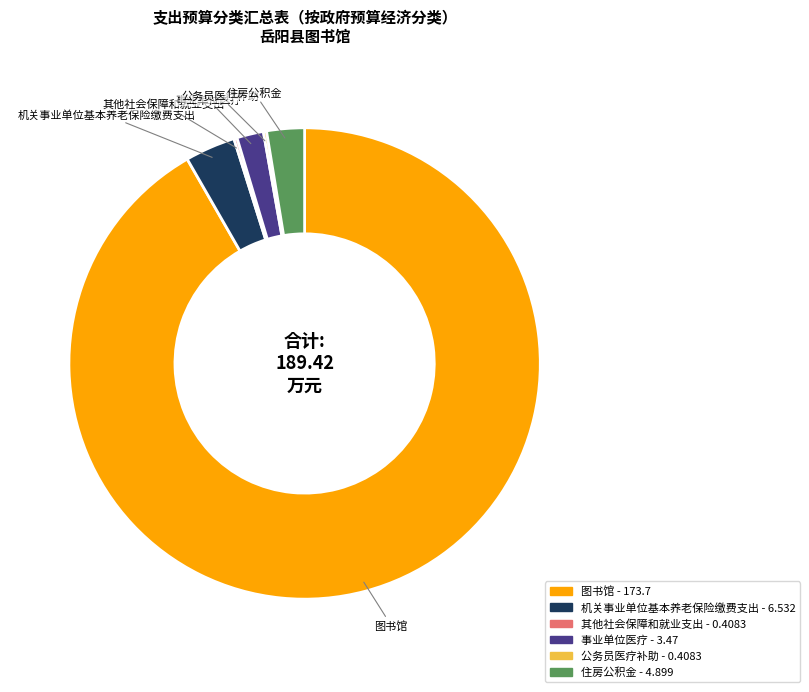

True or false: 机关事业单位基本养老保险缴费支出 accounts for 3% of the total.

True